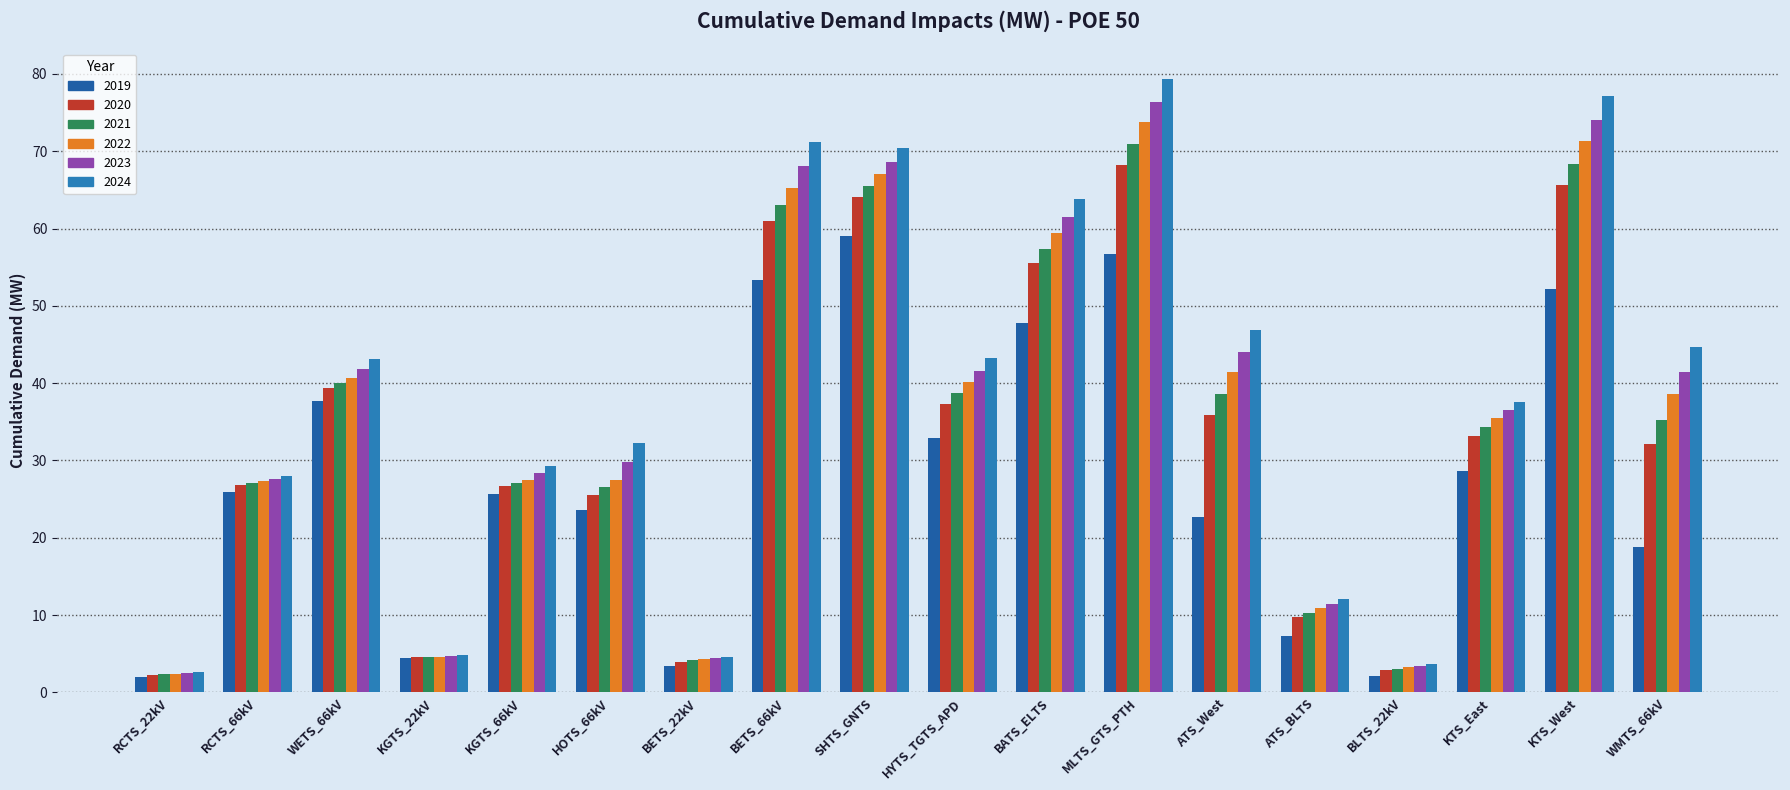

What is the label of the 15th bar from the right?

KGTS_22kV